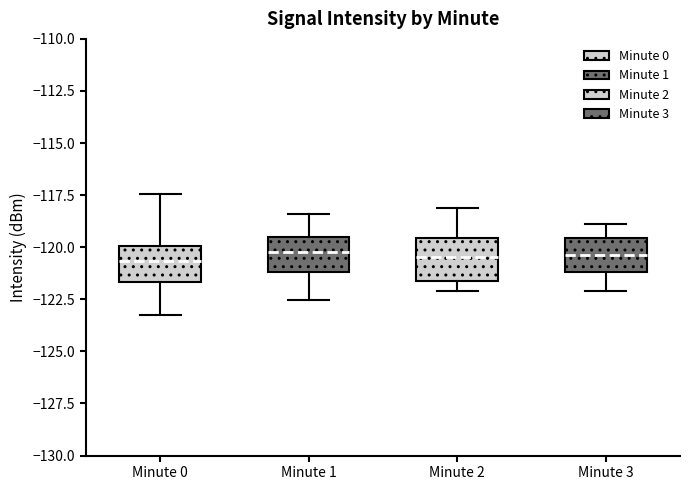

Reading left to right, transcribe this box plot: for each box, give where its median line is, the range the box spans, and where its two whiskers end, as read against the y-axis. The values are not printed on the chart, so give them approximately, as read against the axis.

Minute 0: median -120.5, box -121.5 to -120.0, whiskers -123.0 to -117.5
Minute 1: median -120.0, box -121.0 to -119.5, whiskers -122.5 to -118.5
Minute 2: median -120.5, box -121.5 to -119.5, whiskers -122.0 to -118.0
Minute 3: median -120.5, box -121.0 to -119.5, whiskers -122.0 to -119.0